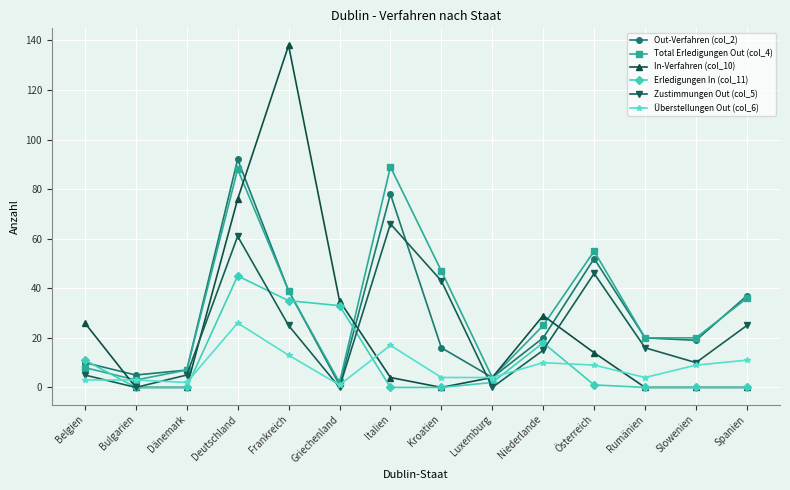

Where is the first local minimum for Zustimmungen Out (col_5)?

Bulgarien